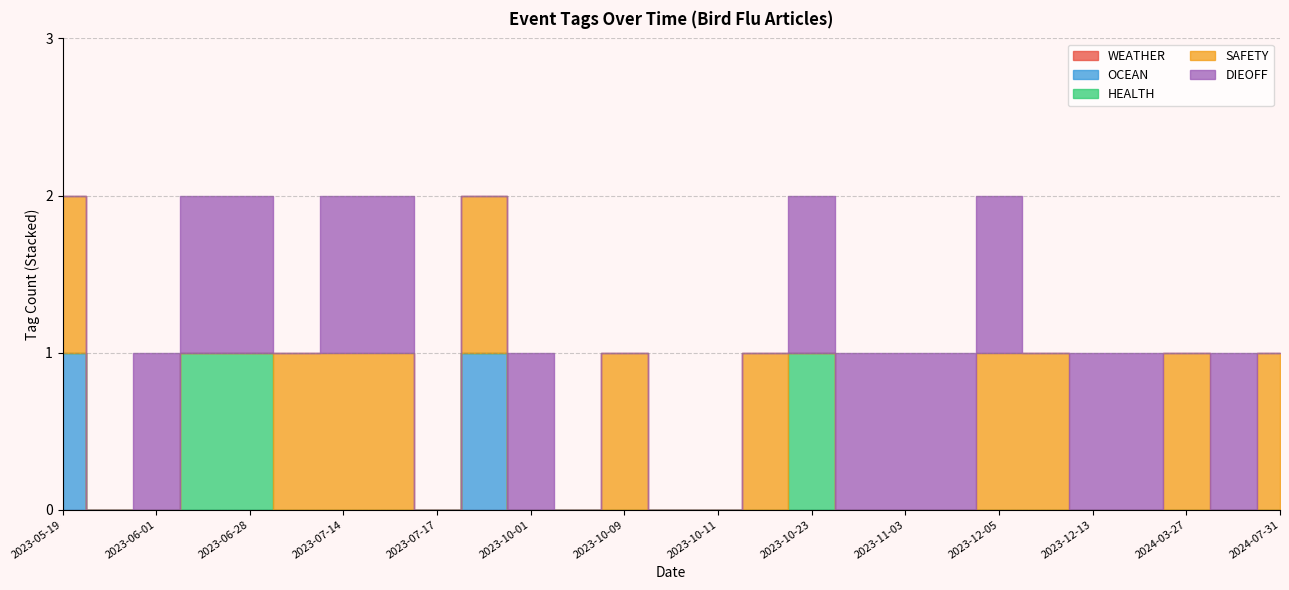

True or false: OCEAN and SAFETY intersect in this chart.

False